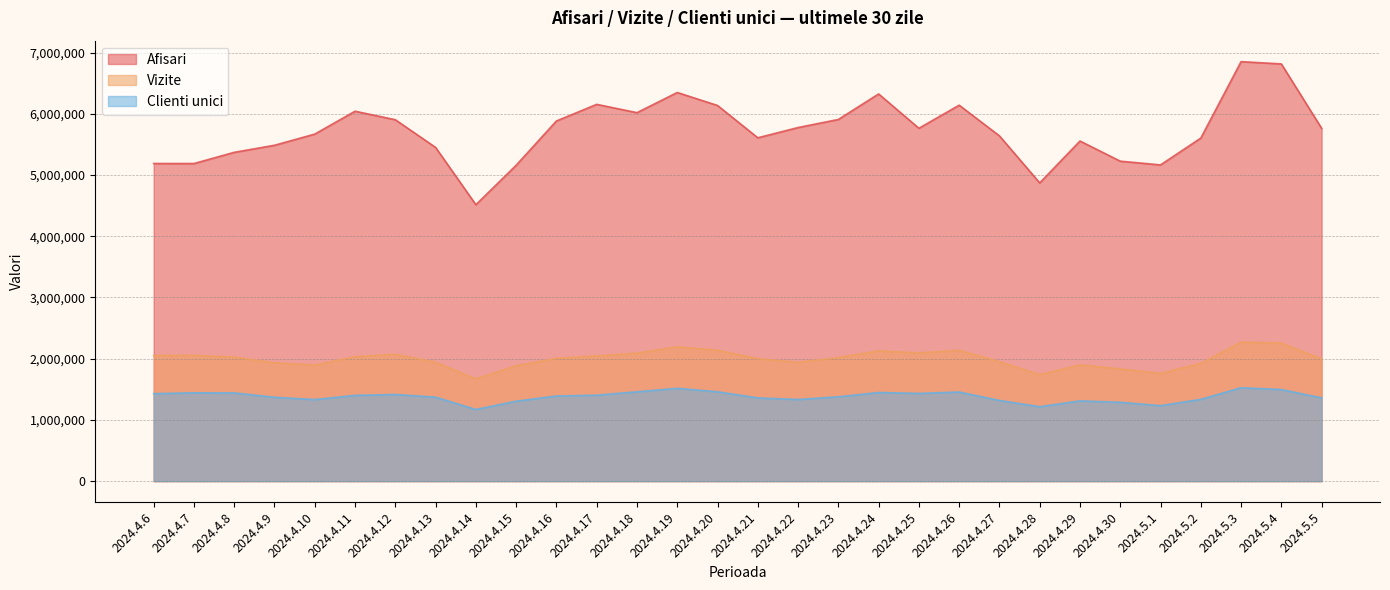

What is the label of the 27th point from the right?

2024.4.9